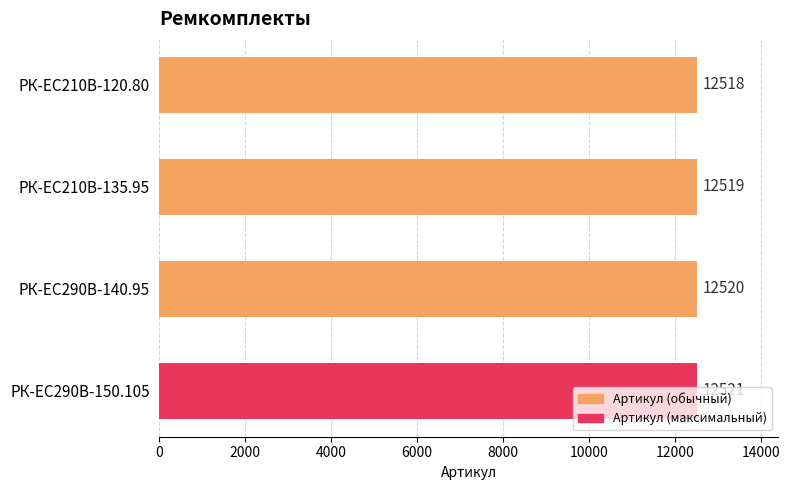

Does the chart contain stacked bars?

No